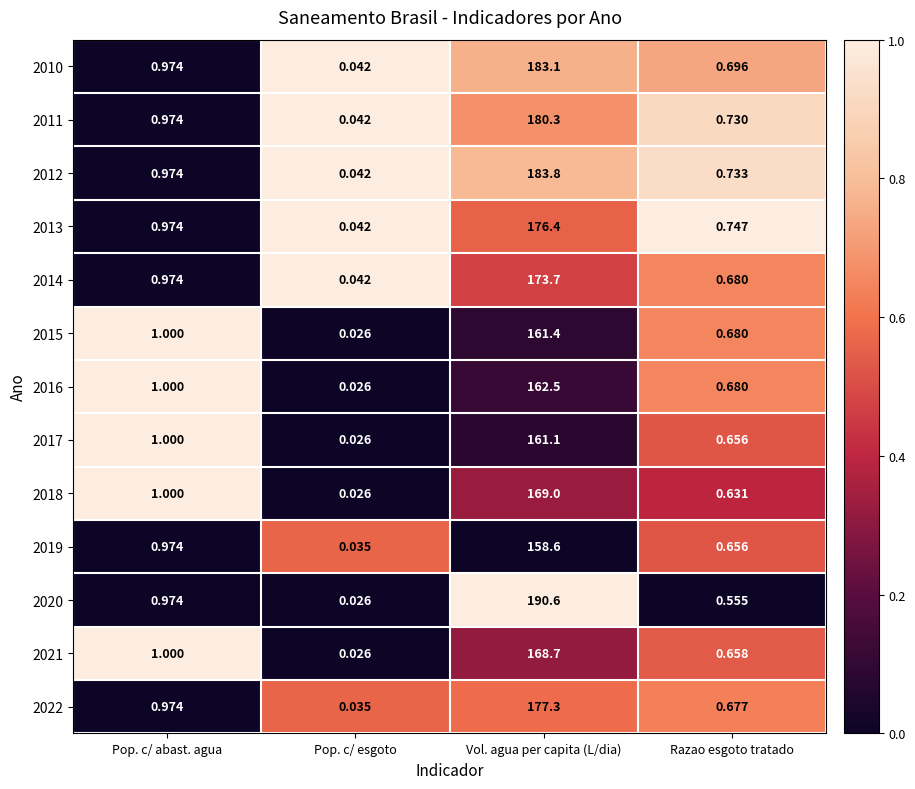

At which category is the sum across all series the highest?

Vol. agua per capita (L/dia)